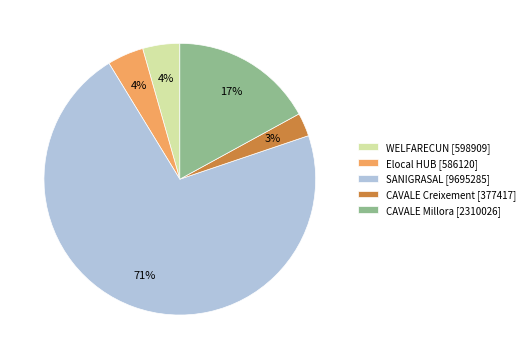

To the nearest percent, what is the combined percentage of CAVALE Creixement [377417] and WELFARECUN [598909]?

7%